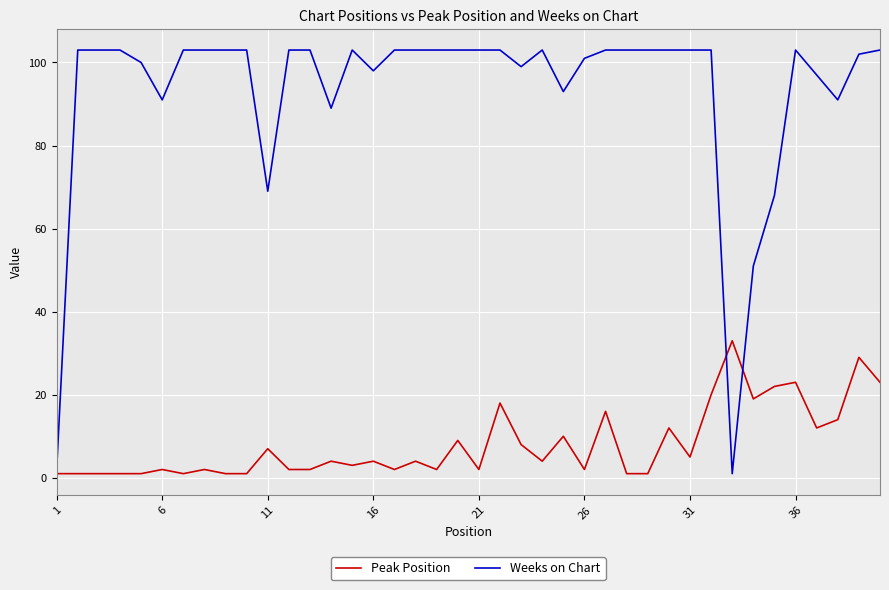

What is the sum of all Weeks on Chart values?

3727